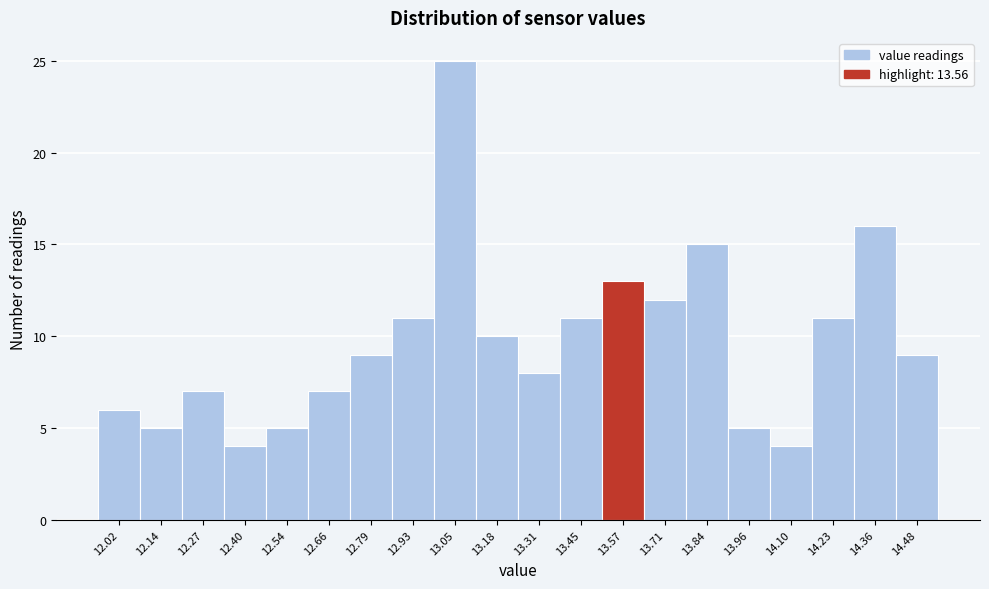

Reading left to right, transcribe this chart: for each bar, give the range it covers on the x-axis and its height. Neither the bar edges nor the heights are printed on the chart, so give them approximately, as read against the axes.

11.95 to 12.08: 6
12.08 to 12.21: 5
12.21 to 12.34: 7
12.34 to 12.47: 4
12.47 to 12.60: 5
12.60 to 12.73: 7
12.73 to 12.86: 9
12.86 to 12.99: 11
12.99 to 13.12: 25
13.12 to 13.25: 10
13.25 to 13.38: 8
13.38 to 13.51: 11
13.51 to 13.64: 13
13.64 to 13.77: 12
13.77 to 13.90: 15
13.90 to 14.03: 5
14.03 to 14.16: 4
14.16 to 14.29: 11
14.29 to 14.42: 16
14.42 to 14.55: 9